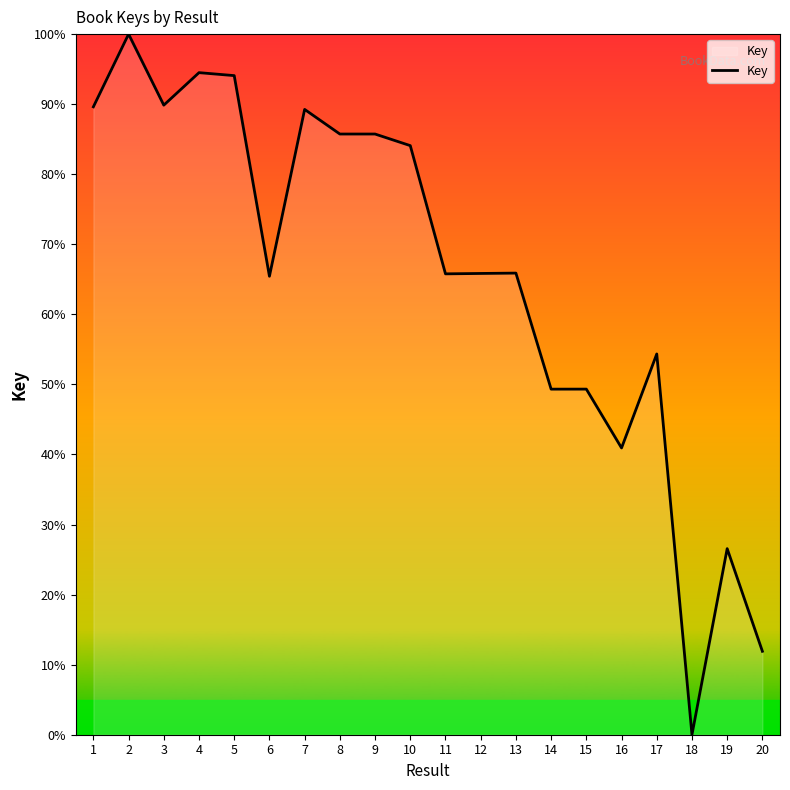

What is the difference between the maximum and minimum values?

100.0